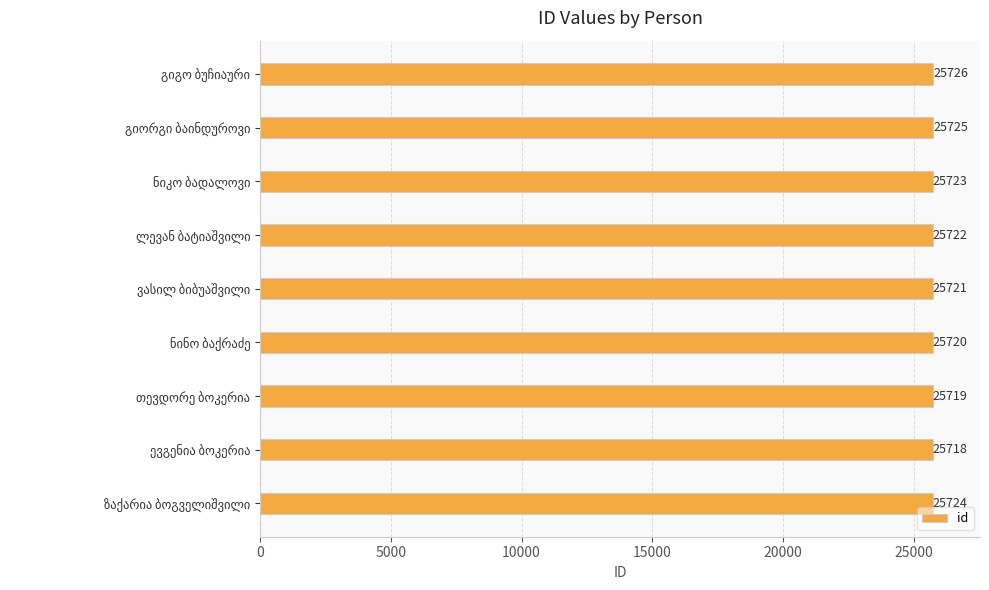

Reading top to bottom, list all the values displayed in this chart.

25726	25725	25723	25722	25721	25720	25719	25718	25724